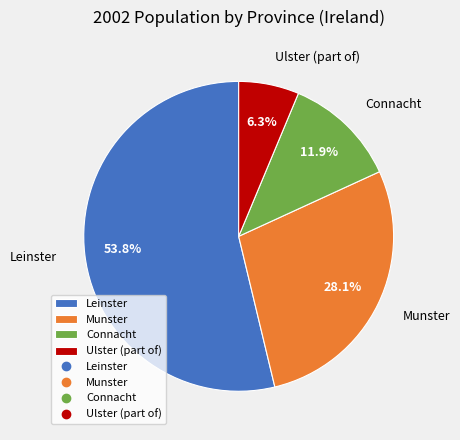

Count the number of slices in the pie.

4